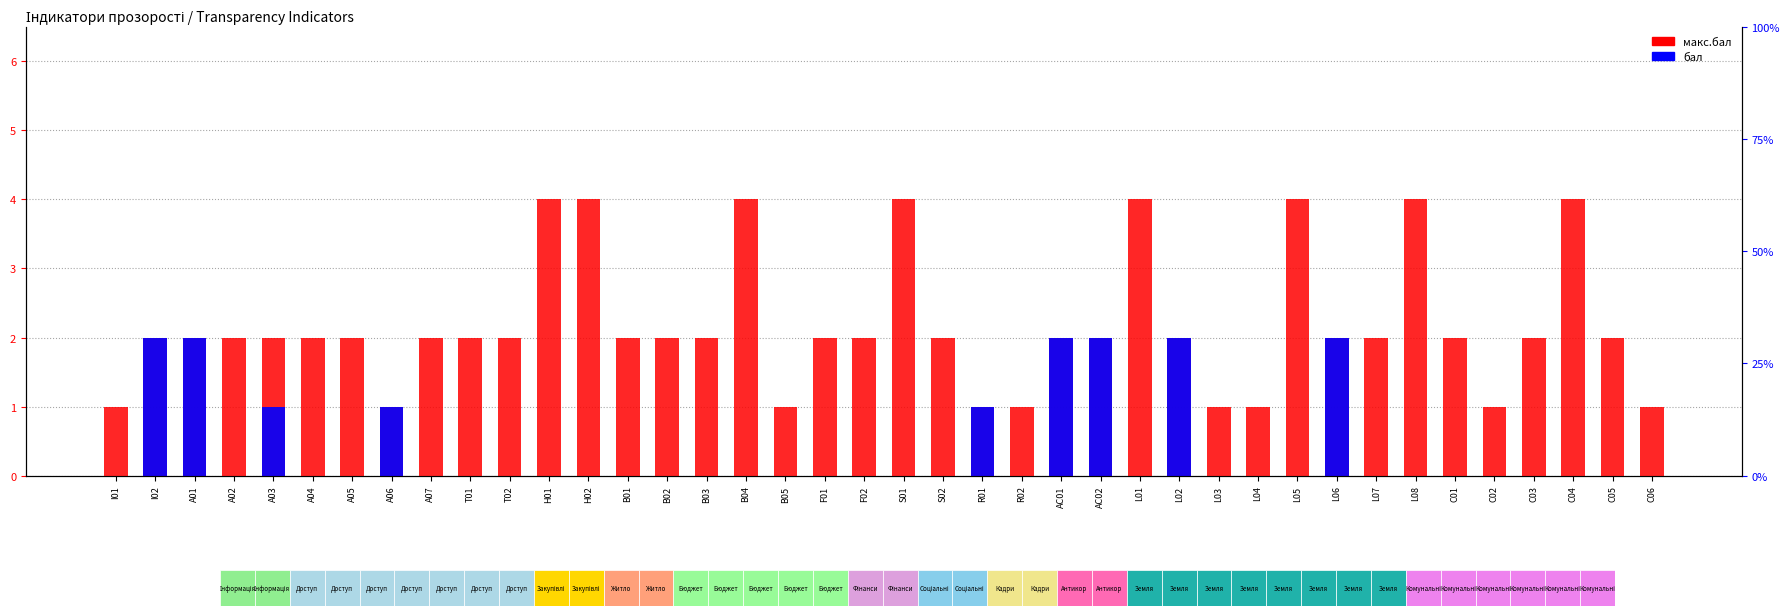

What is the label of the 17th bar from the right?

R02